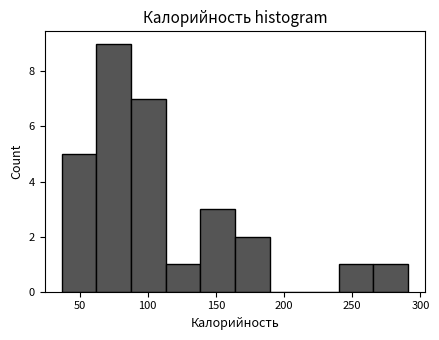

How tall is the bar that spans 140 to 165 on the x-axis? Neither the bar edges nor the heights are printed on the chart, so give them approximately, as read against the axes.

3